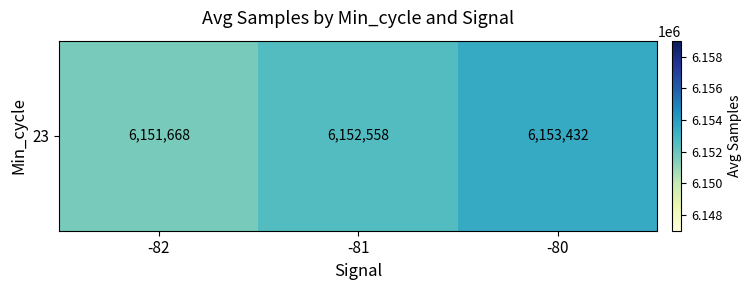

What is the average value?

6152552.6